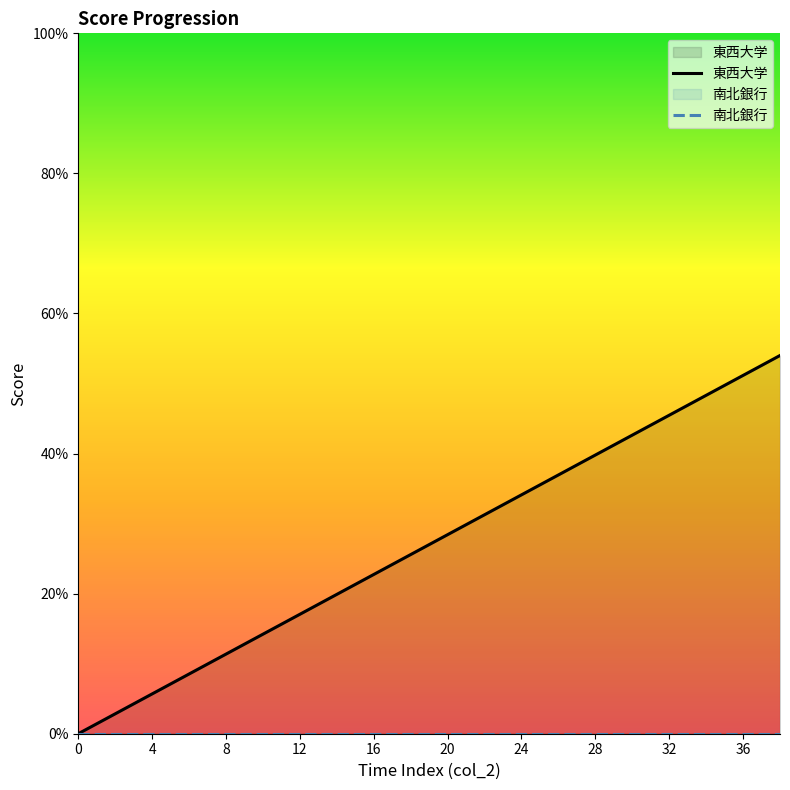

What is the total value across all series at 18?

25.6